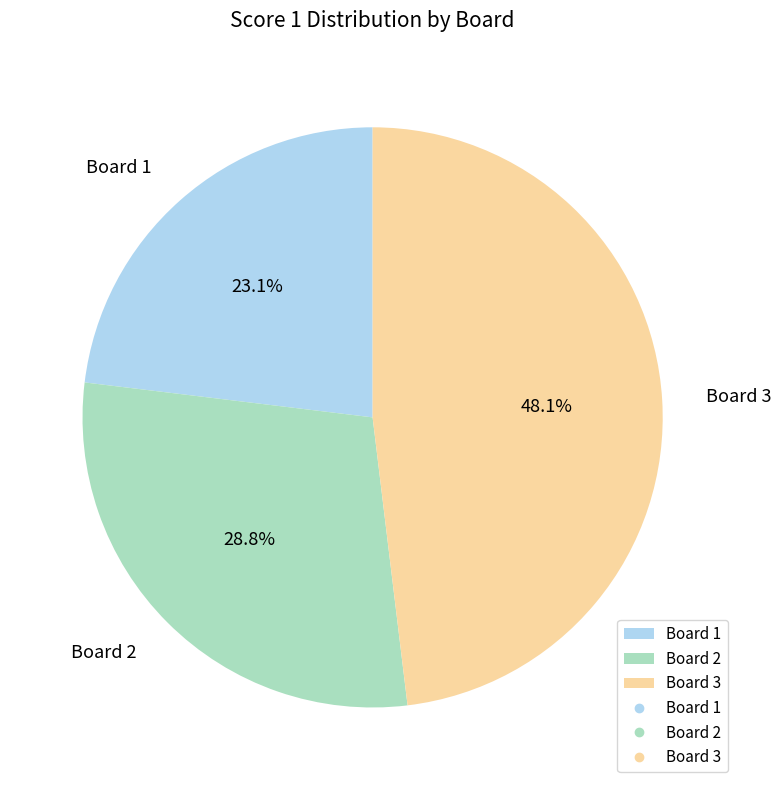

To the nearest percent, what is the combined percentage of Board 3 and Board 2?

77%